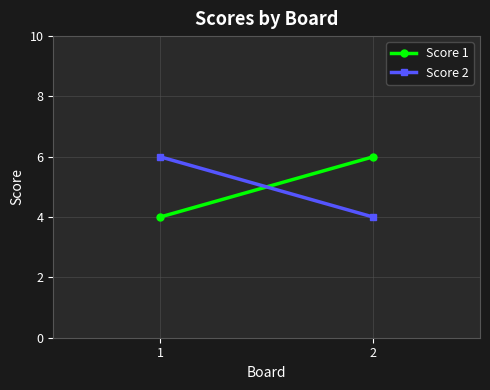

Reading left to right, what are all the values shown in this chart?

Score 1: 1=4	2=6
Score 2: 1=6	2=4